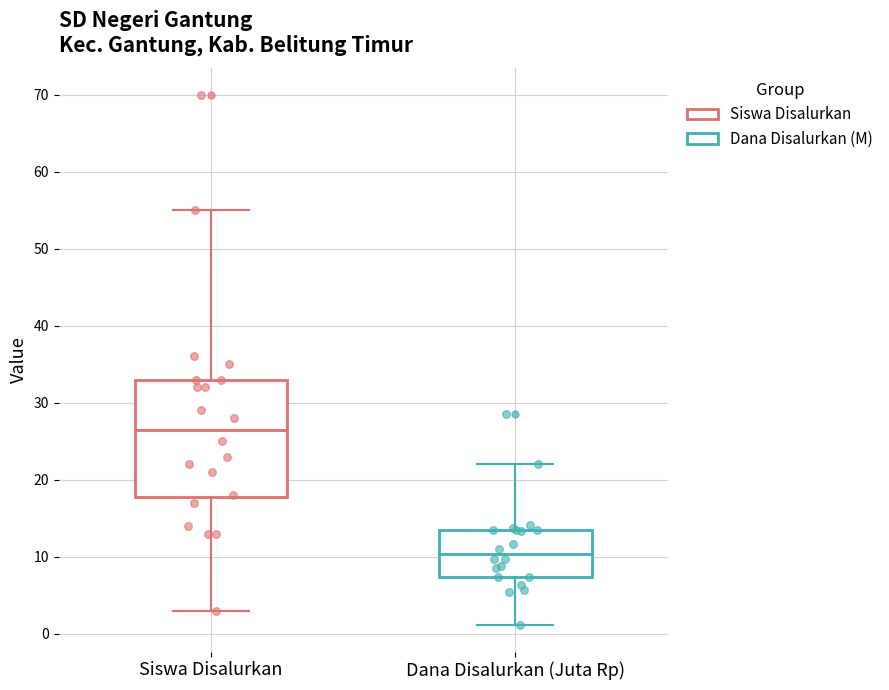

Reading left to right, read every box against the y-axis: the position of its median line, the range the box covers, and the ends of its whiskers. The values are not printed on the chart, so give them approximately, as read against the axis.

Siswa Disalurkan: median 27, box 18 to 33, whiskers 3 to 55
Dana Disalurkan (Juta Rp): median 10, box 7 to 14, whiskers 1 to 22